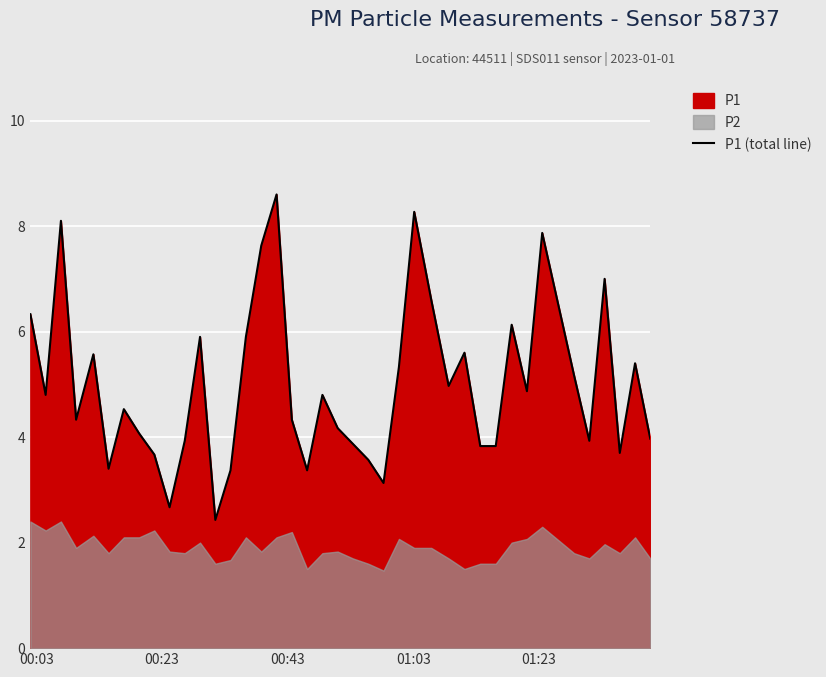

How many points are higher than both their immediate neighbors (excluding endpoints)?

12